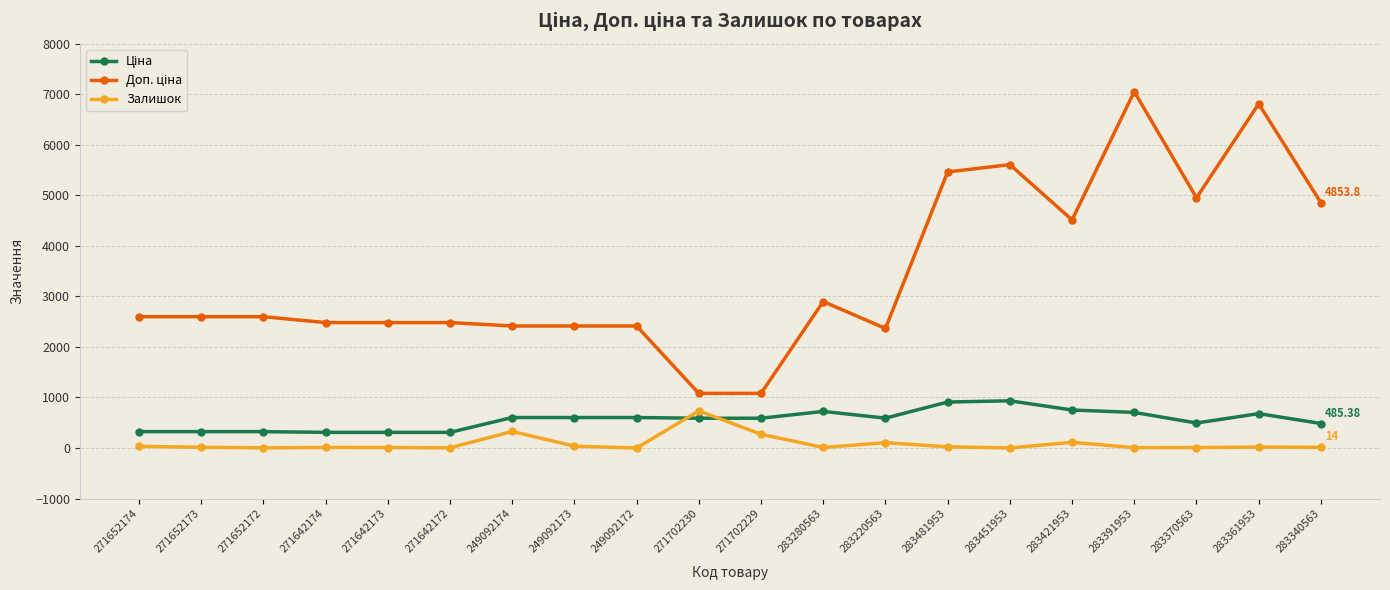

What is the average value of the Залишок series?

88.0